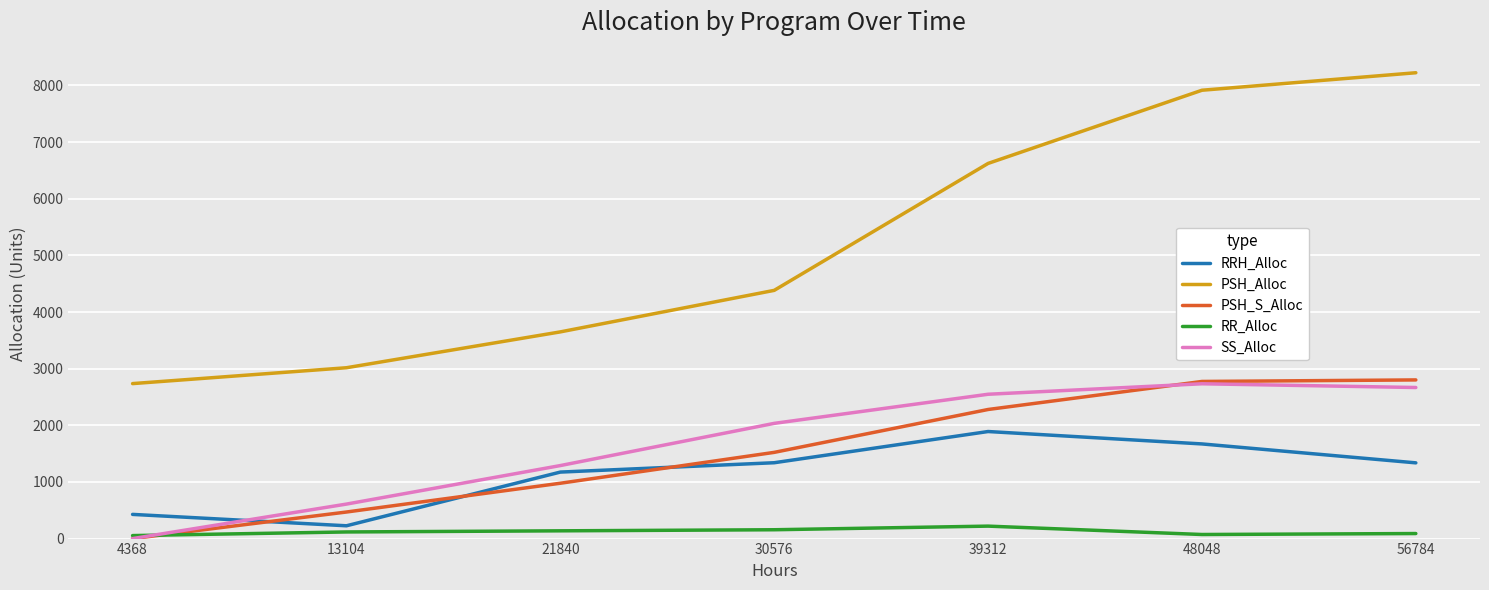

Which category has the lowest value in the PSH_S_Alloc series?

4368